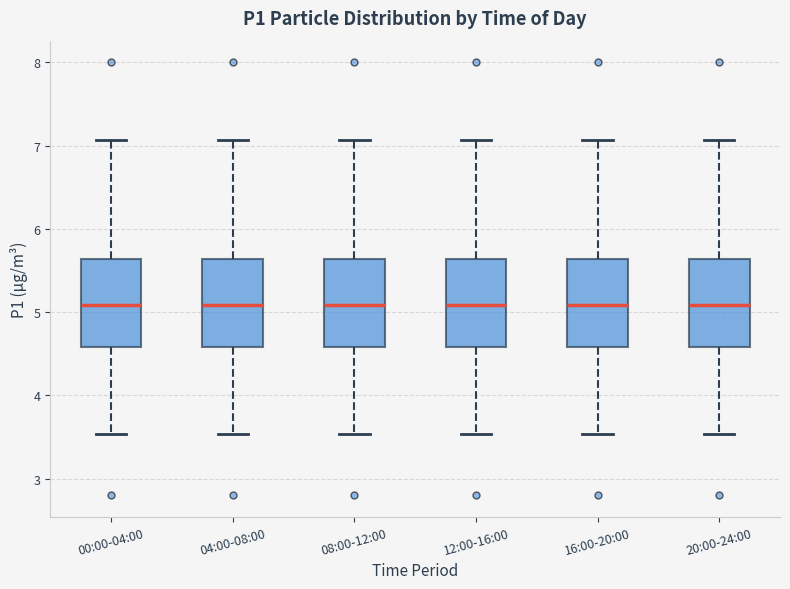

Where does the upper whisker of the box for 04:00-08:00 end on the y-axis? The values are not printed on the chart, so give them approximately, as read against the axis.

7.1